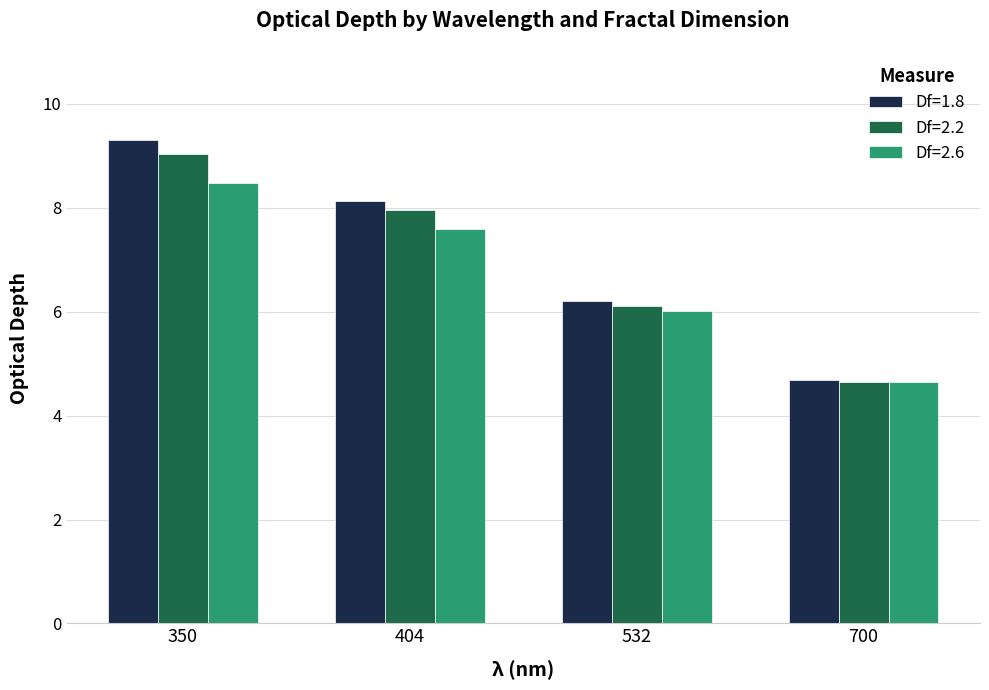

Which series has the largest range (max minus min)?

Df=1.8